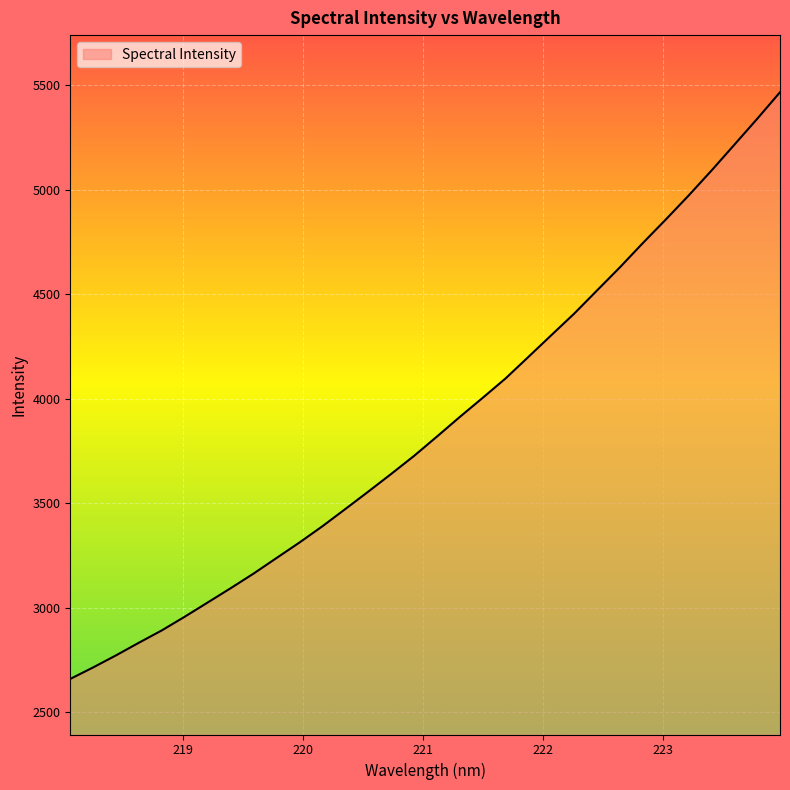

What is the difference between the maximum and minimum values?

2807.2